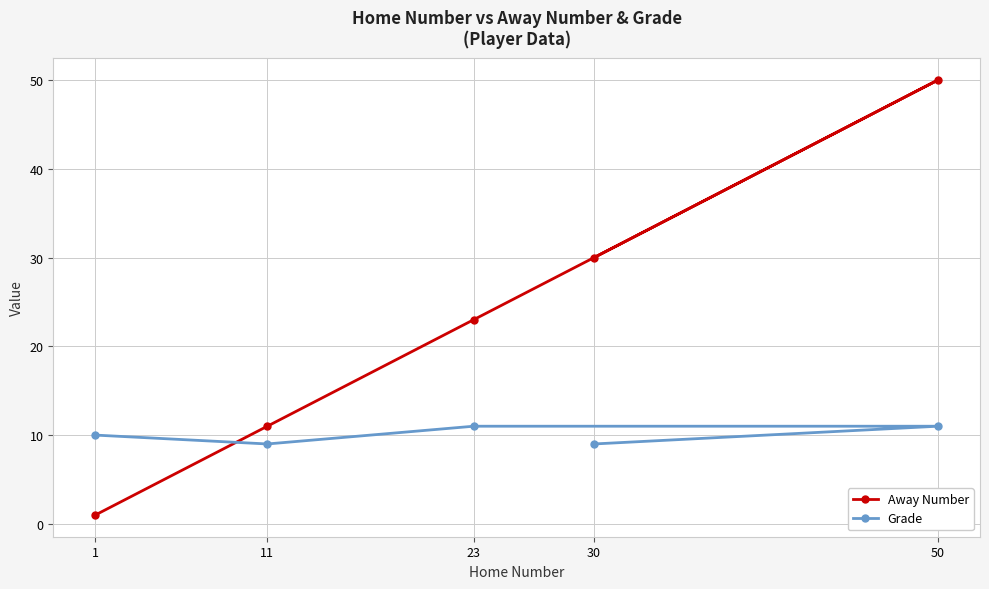

What is the total value across all series at 50?

61